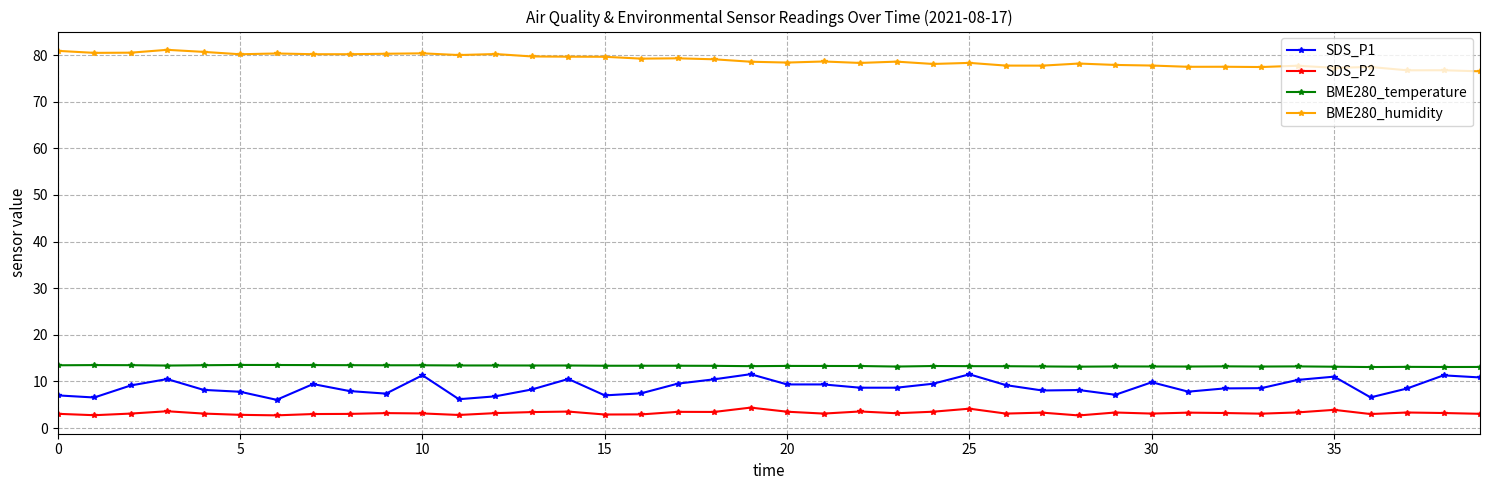

What are all the series names shown in the legend?

SDS_P1, SDS_P2, BME280_temperature, BME280_humidity